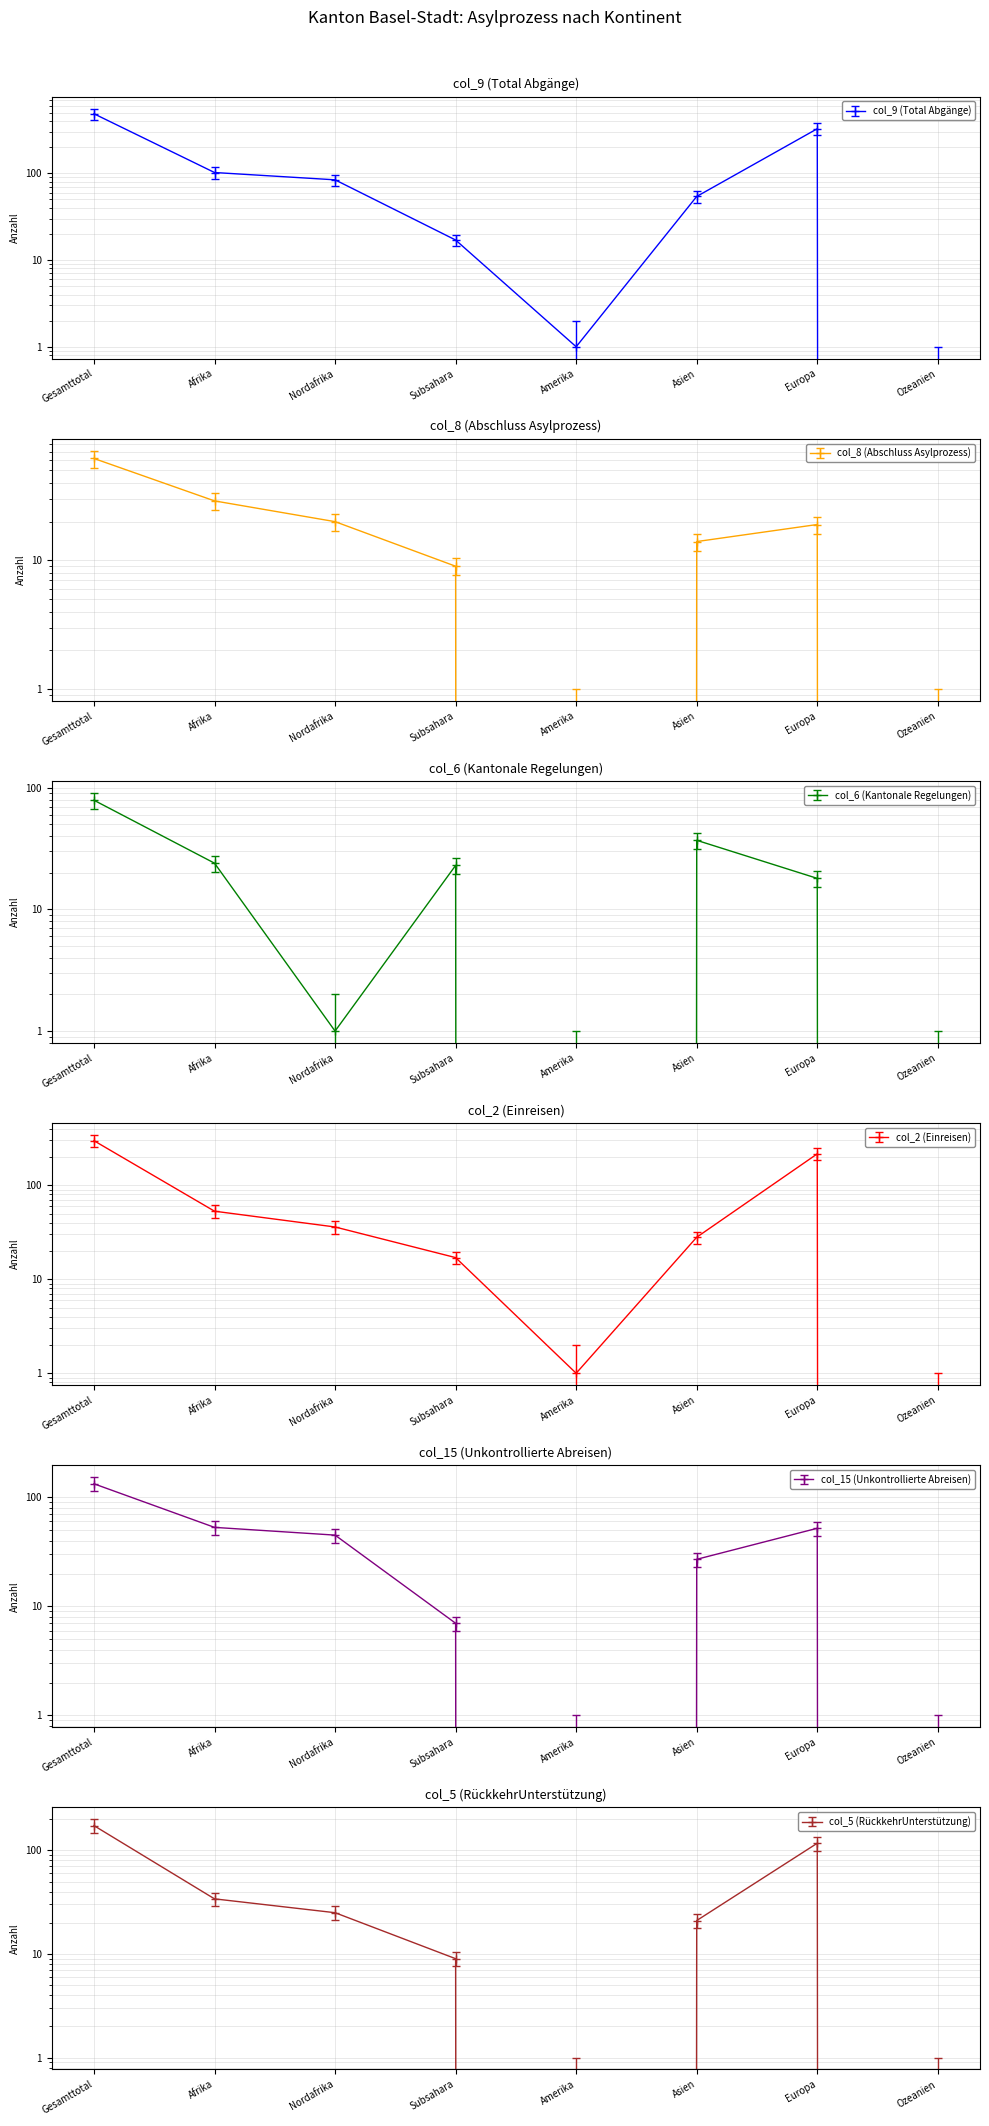

How many categories are shown in the chart?

8